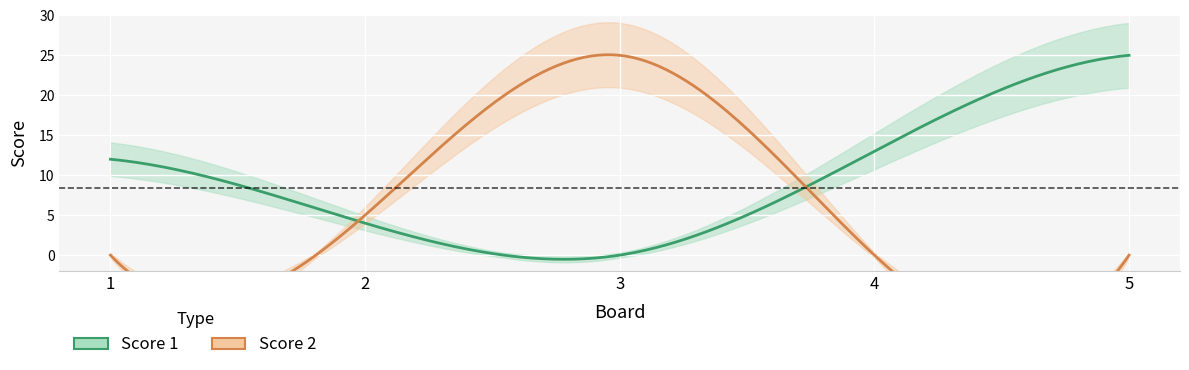

Which has a higher value, 5 or 2?

5